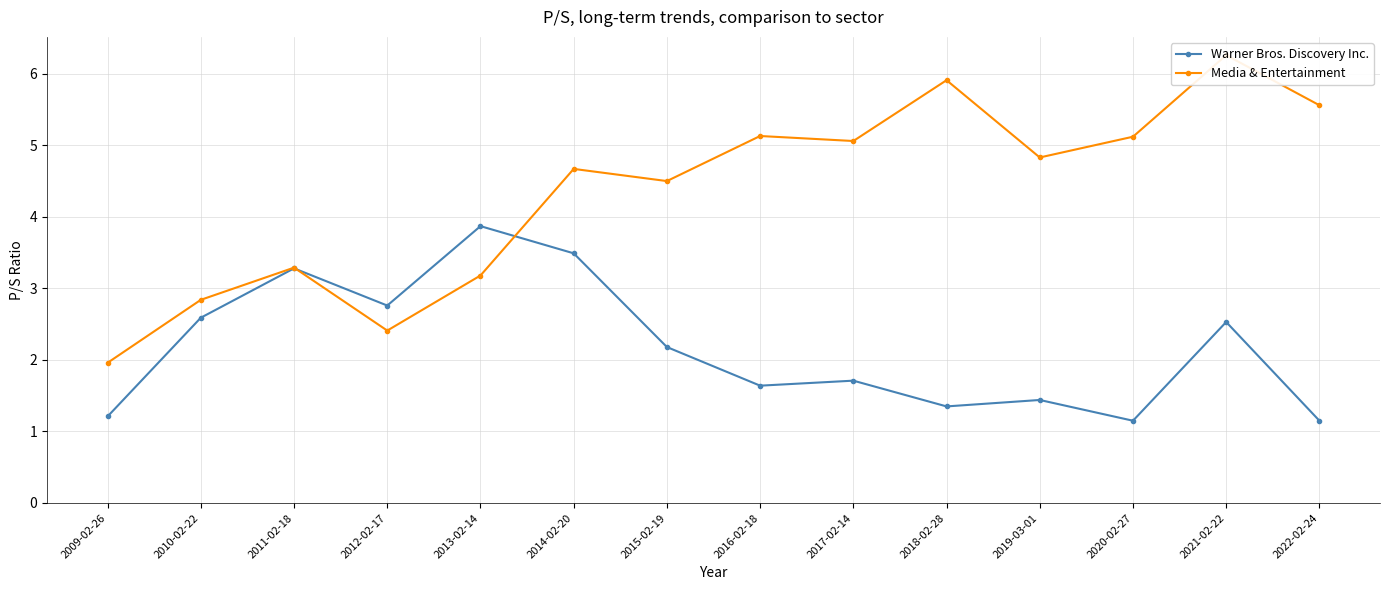

Does the chart have visible grid lines?

Yes